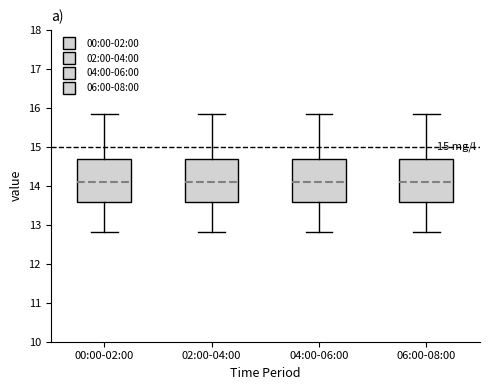

Reading left to right, read every box against the y-axis: the position of its median line, the range the box covers, and the ends of its whiskers. The values are not printed on the chart, so give them approximately, as read against the axis.

00:00-02:00: median 14.1, box 13.6 to 14.7, whiskers 12.8 to 15.8
02:00-04:00: median 14.1, box 13.6 to 14.7, whiskers 12.8 to 15.8
04:00-06:00: median 14.1, box 13.6 to 14.7, whiskers 12.8 to 15.8
06:00-08:00: median 14.1, box 13.6 to 14.7, whiskers 12.8 to 15.8